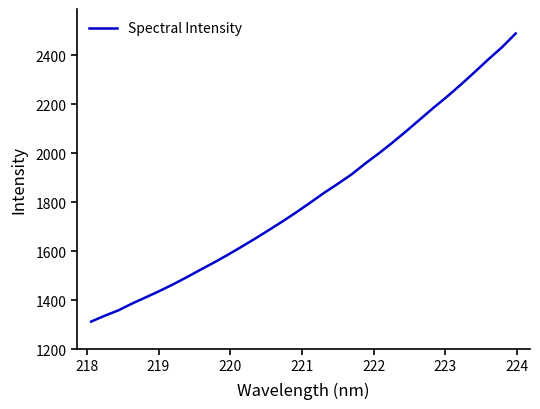

What is the difference between the maximum and minimum values?

1176.4